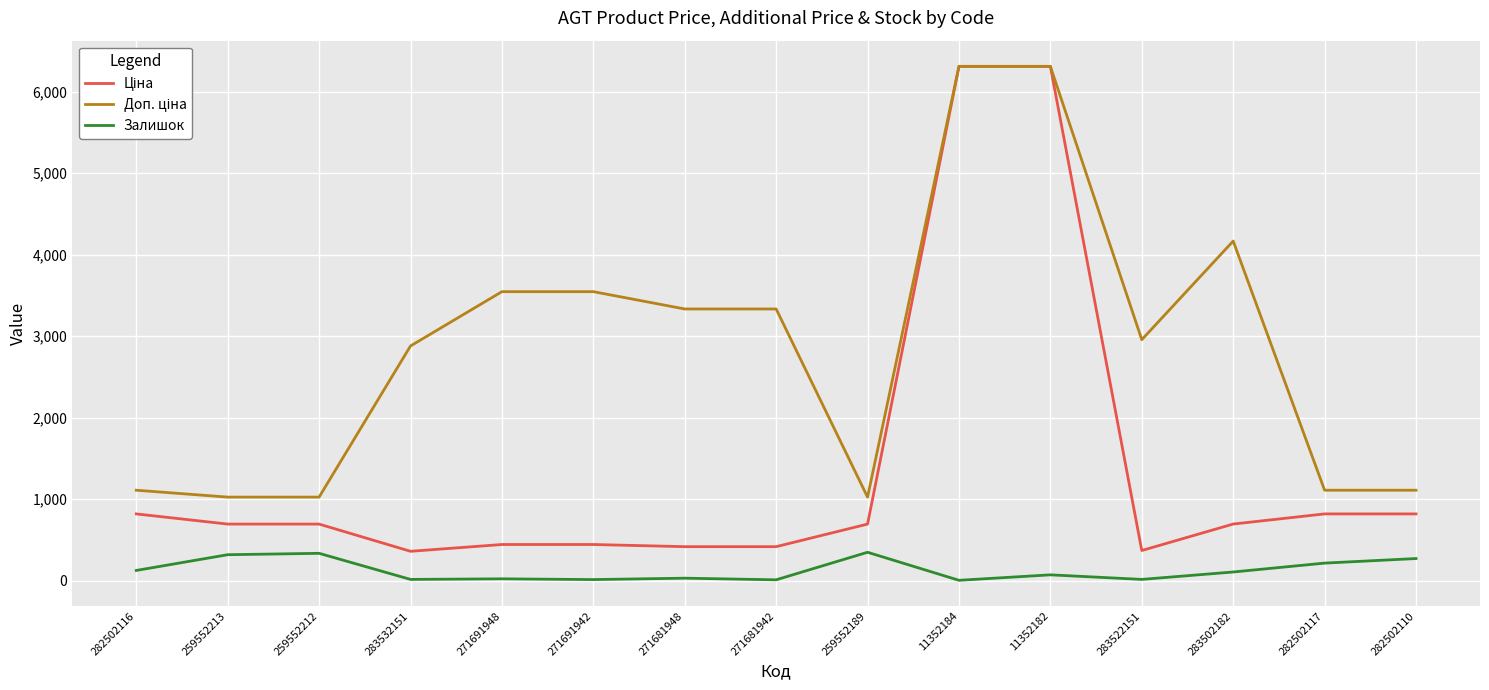

What is the maximum value shown in the chart?

6308.8